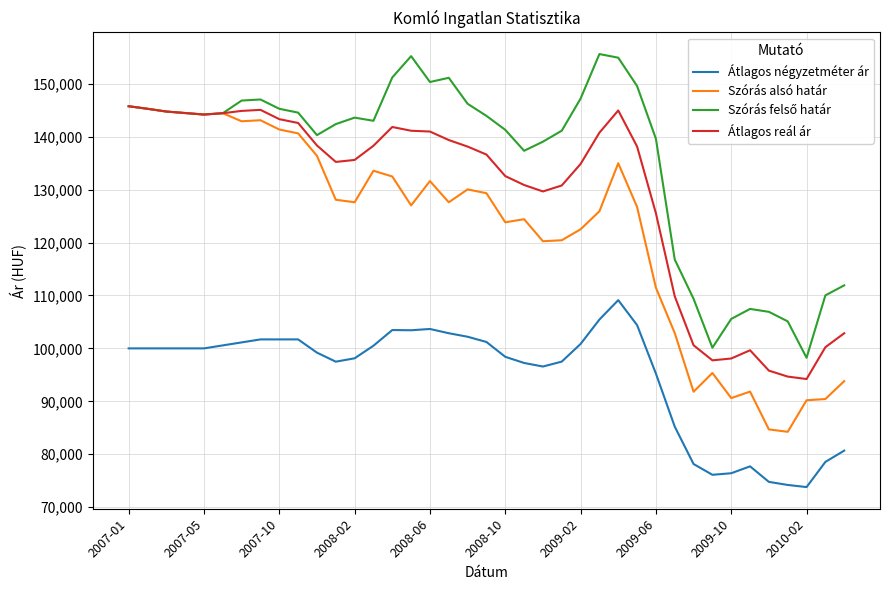

What is the lowest value of the Átlagos négyzetméter ár series?

73792